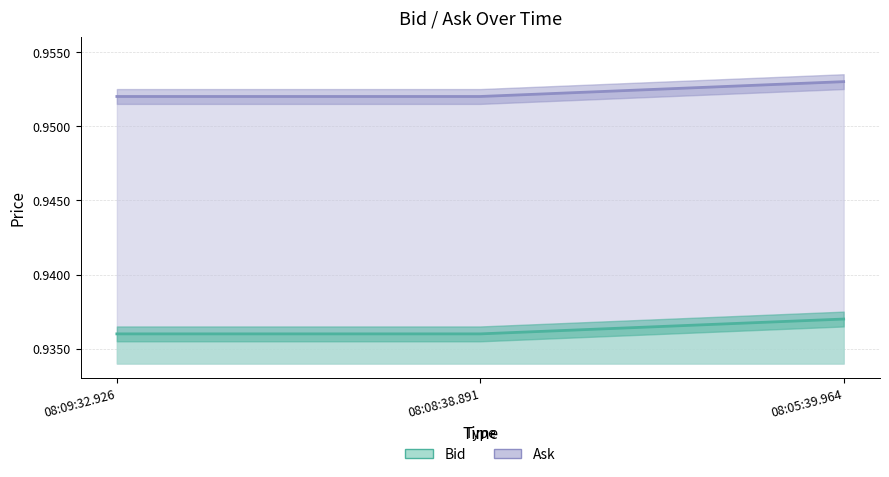

Where is Bid nearest to the value 0?

08:08:38.891